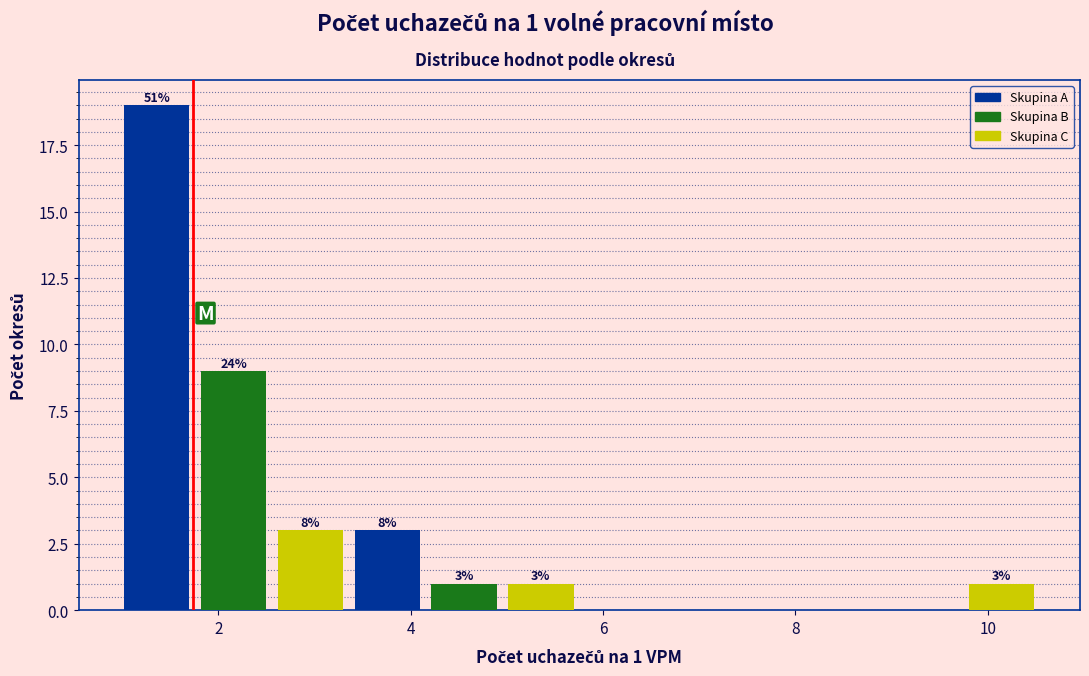

Around what value on the x-axis is the tallest bar? Give the approximate position of its centre, as read against the axis.

1.4